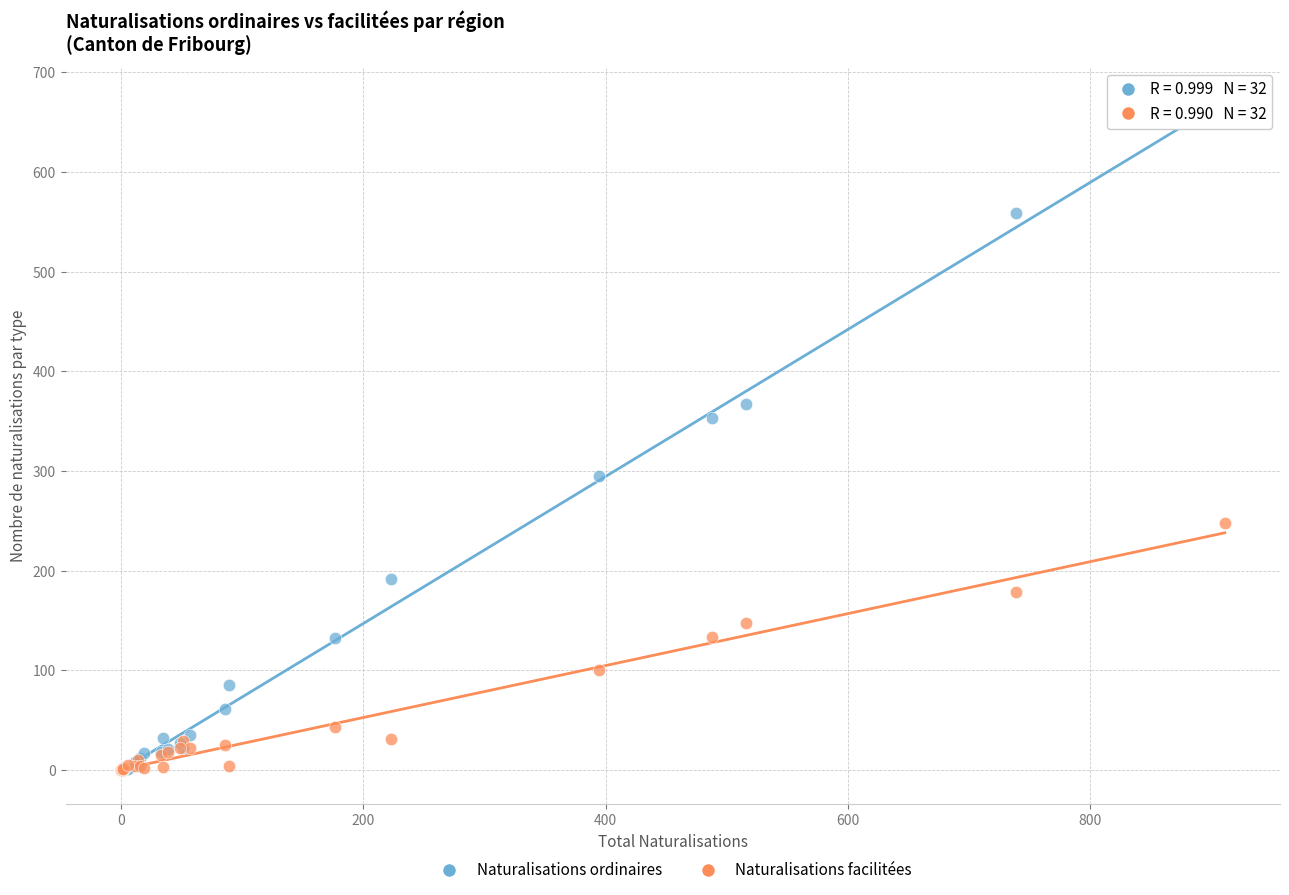

In the Naturalisations ordinaires series, what Y value is closest to 331?

353